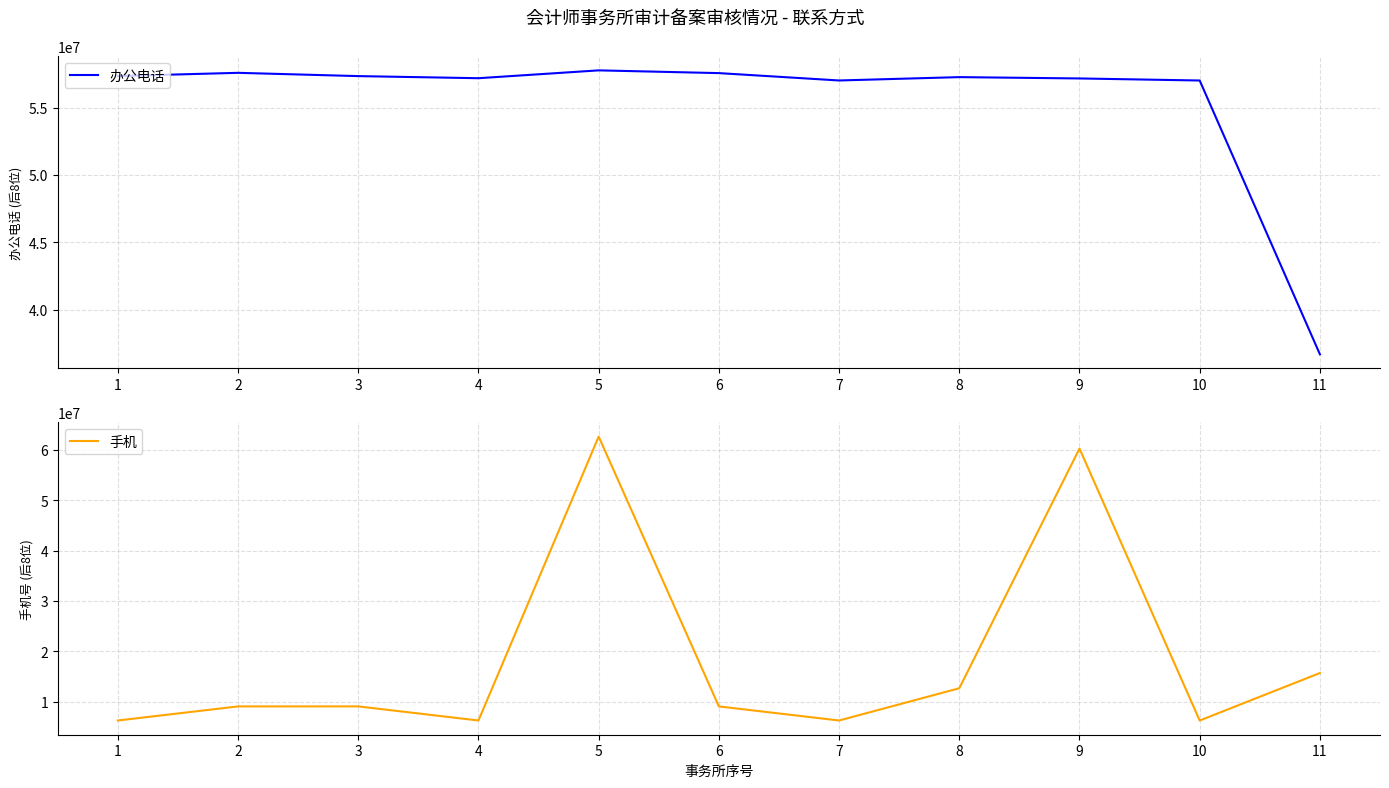

What is the highest value of the 办公电话 series?

57758242